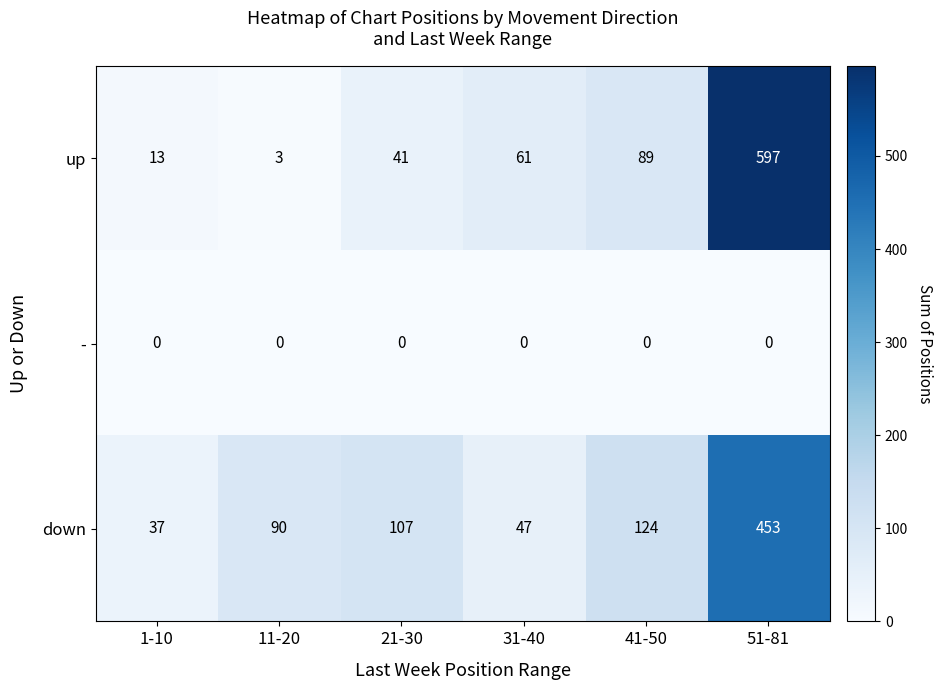

Reading left to right, what are all the values shown in this chart?

up: 13	3	41	61	89	597
-: 0	0	0	0	0	0
down: 37	90	107	47	124	453